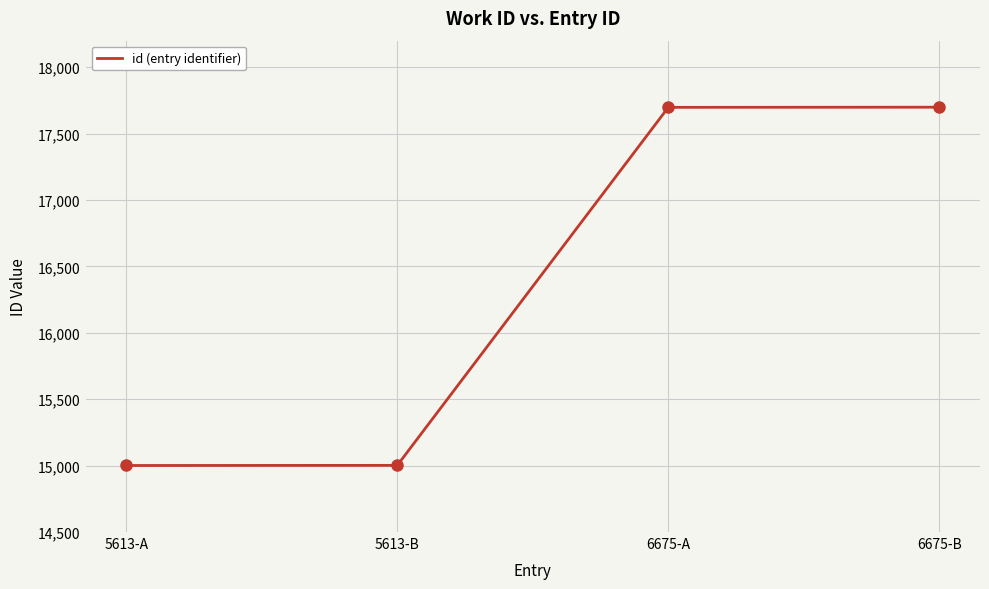

What is the average value?

16350